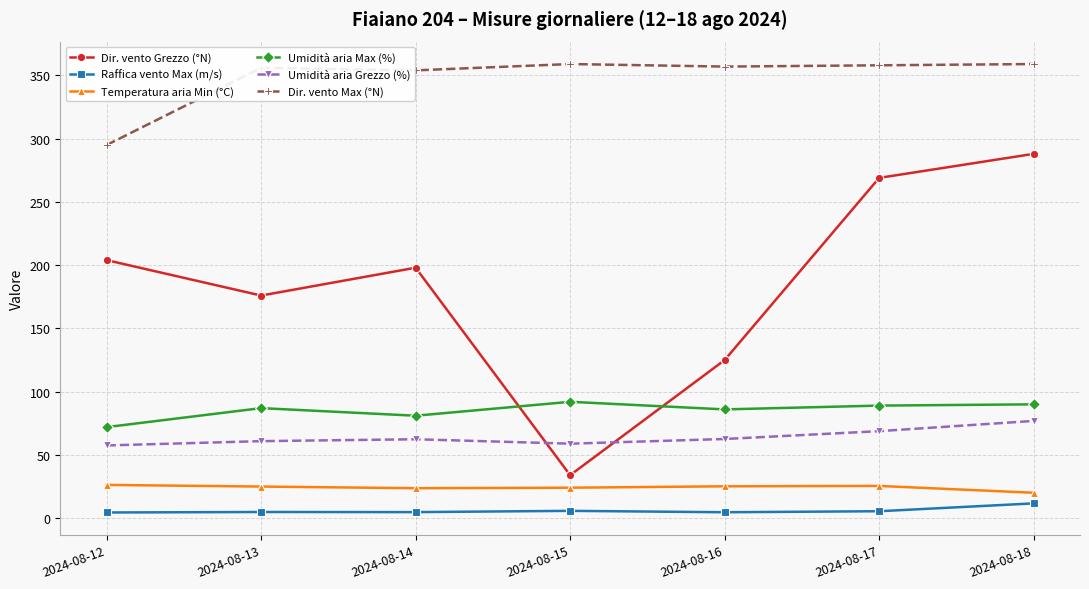

What is the difference between the highest and lowest values at 2024-08-12?

290.5